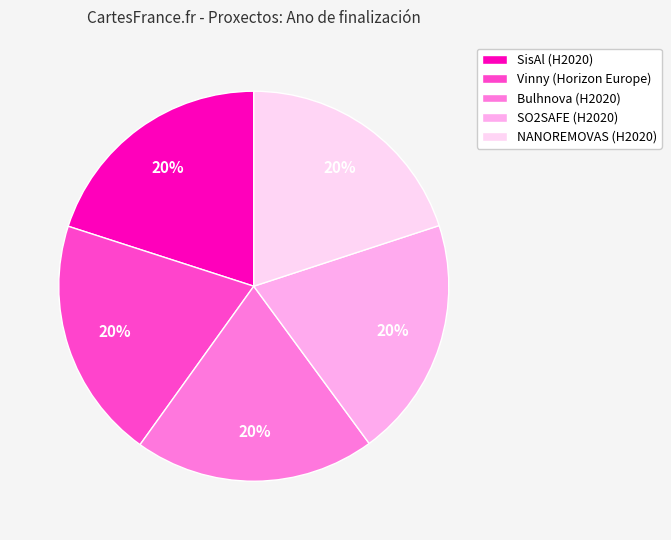

To the nearest percent, what portion does SisAl (H2020) represent?

20%